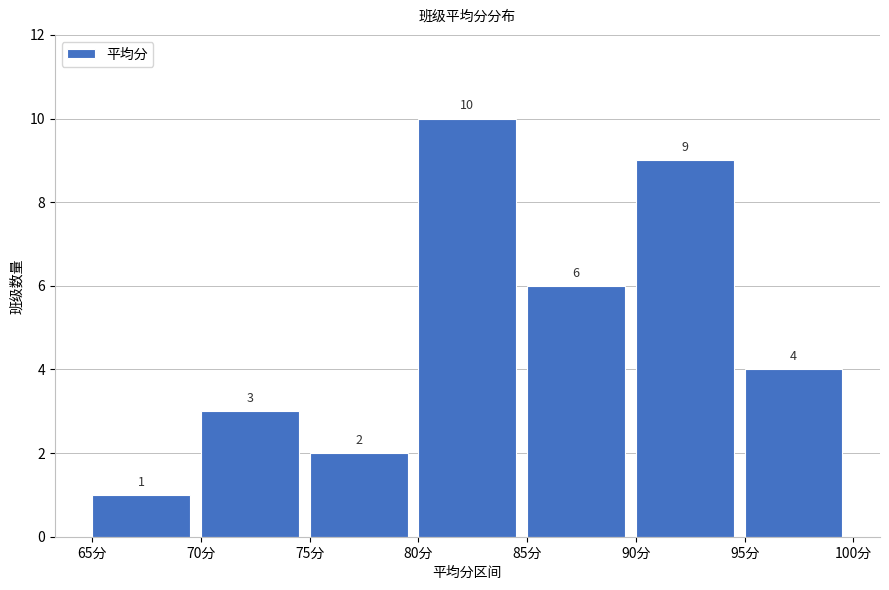

Which range on the x-axis has the tallest bar?

80 to 85